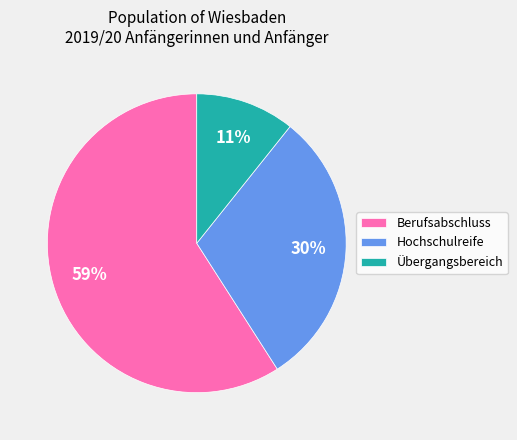

Rank the categories by value from lowest to highest.

Übergangsbereich, Hochschulreife, Berufsabschluss